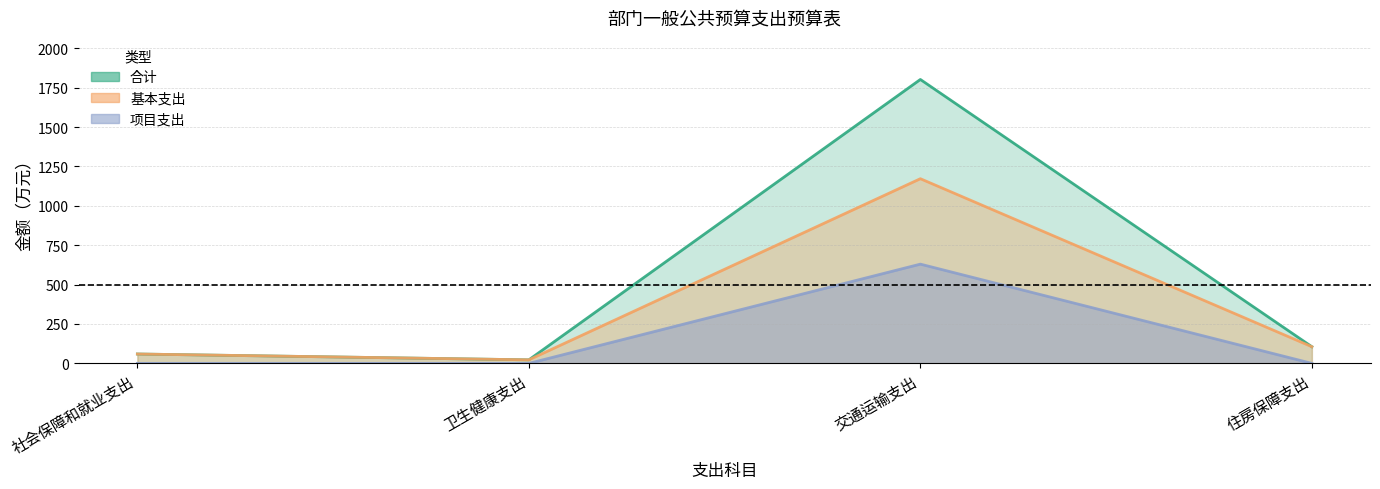

True or false: 项目支出 and 基本支出 cross at least once.

False